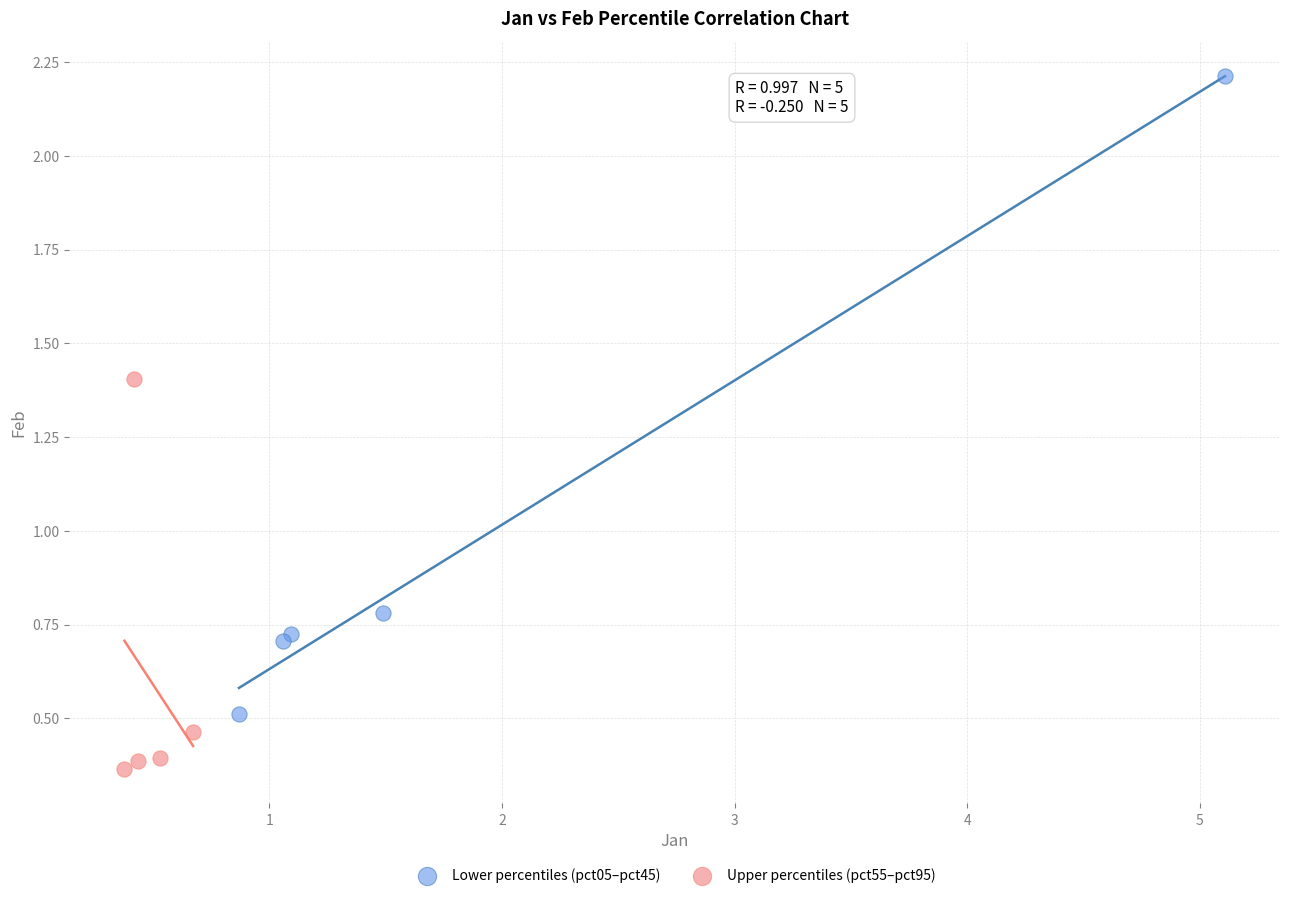

Which series reaches the minimum Y coordinate?

Upper percentiles (pct55–pct95)